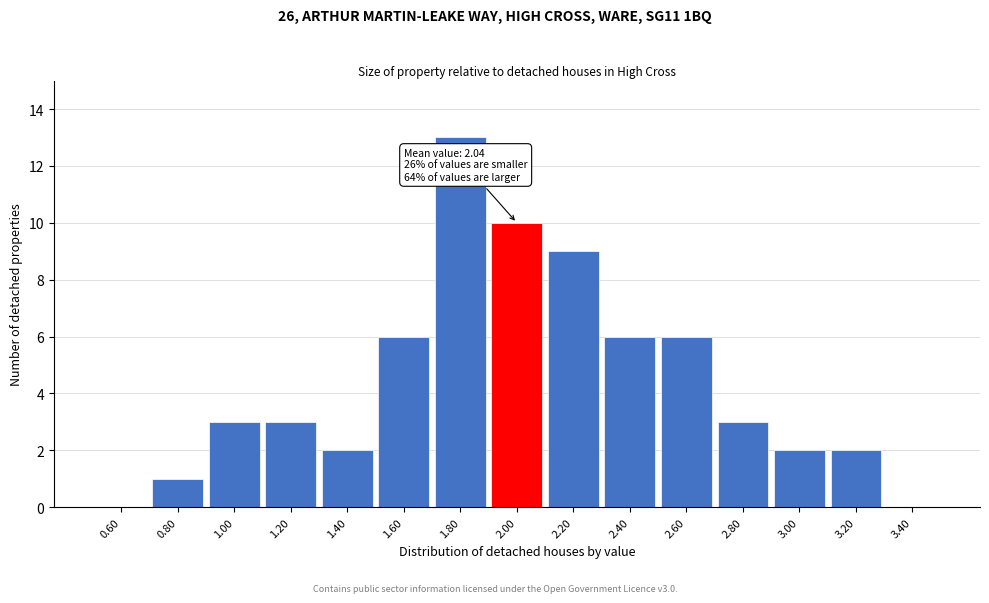

Which range on the x-axis has the tallest bar?

1.7 to 1.9